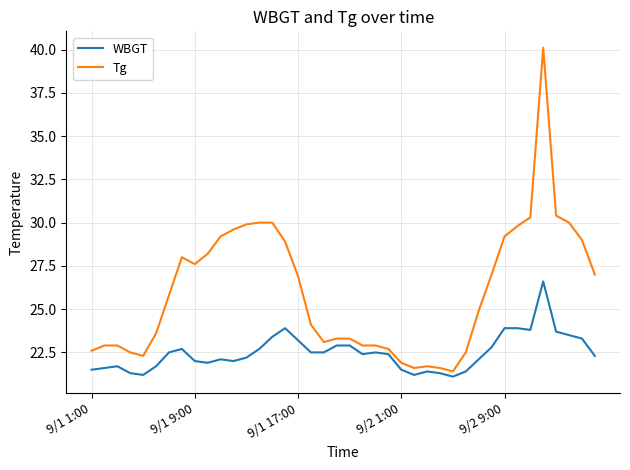

List the series in order of their overall mean, lowest first.

WBGT, Tg